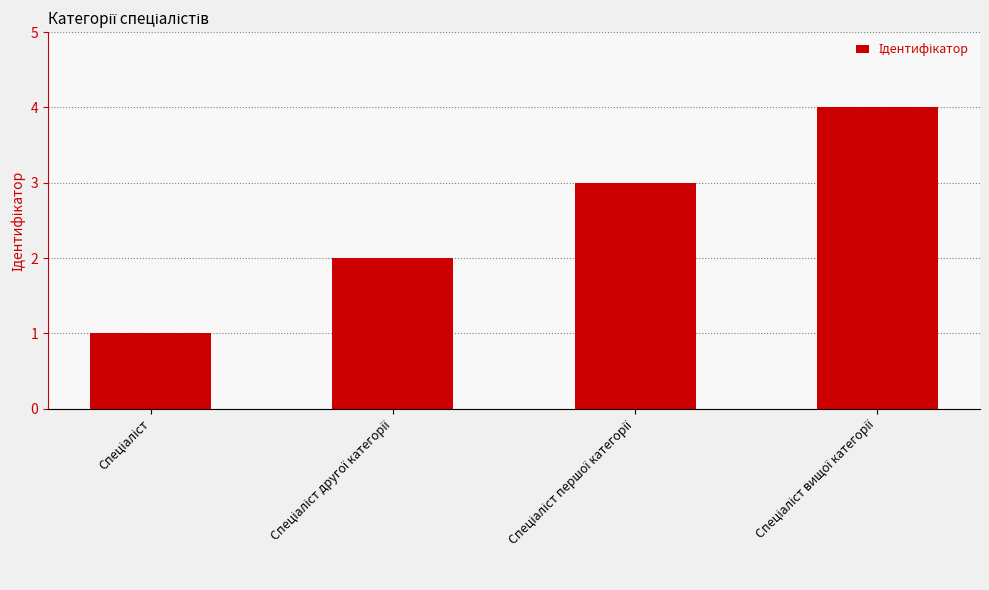

What is the difference between the maximum and minimum values?

3